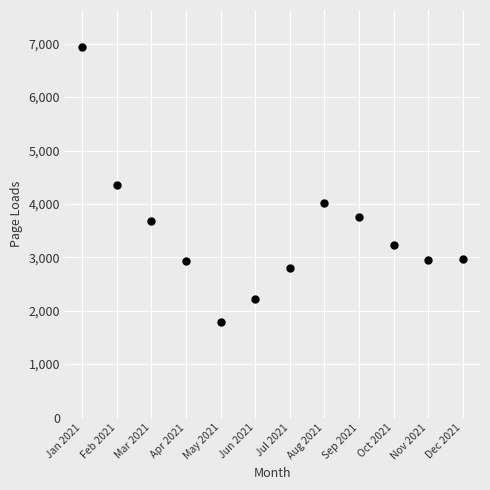

What is the average Y value?

3472